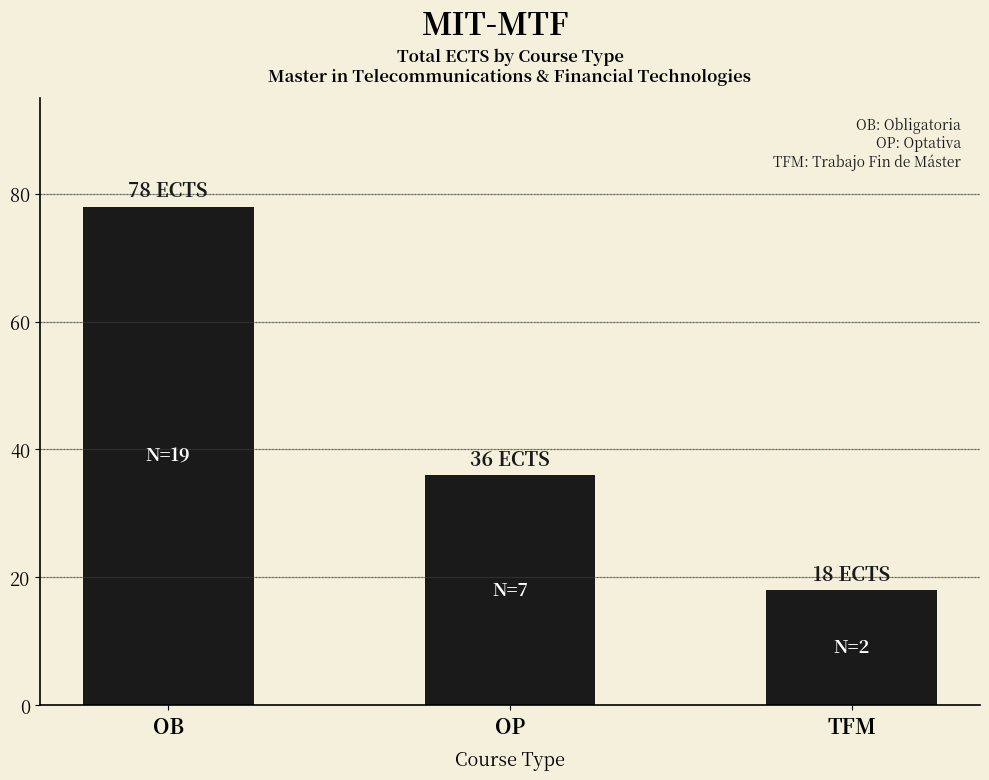

Reading right to left, list all the values displayed in this chart.

18	36	78